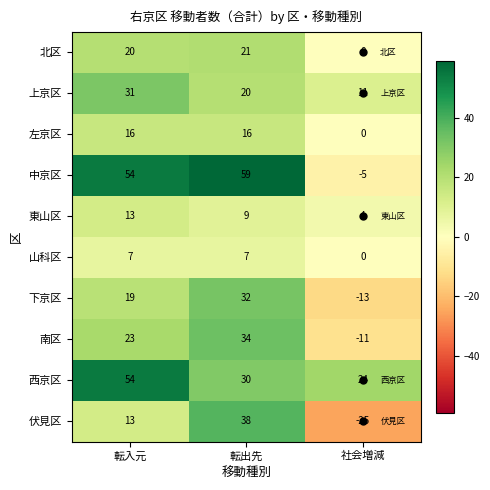

At which category does the chart reach its minimum across all series?

社会増減